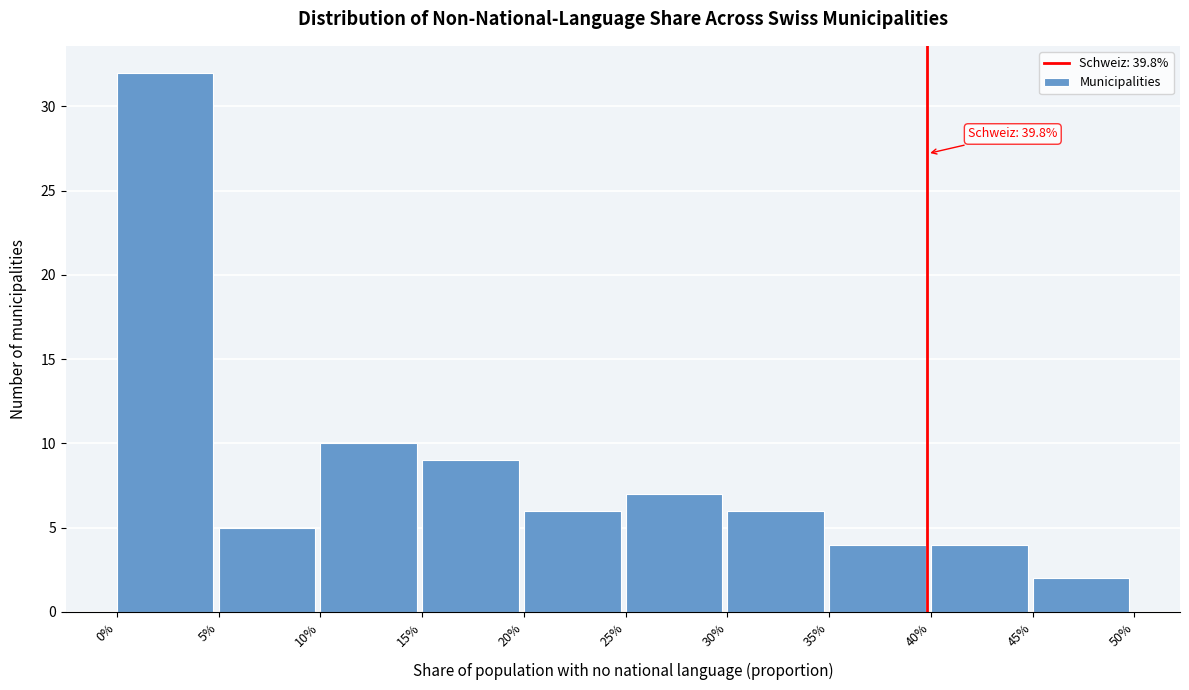

Reading left to right, extract all data points from this chart.

0%=32	5%=5	10%=10	15%=9	20%=6	25%=7	30%=6	35%=4	40%=4	45%=2